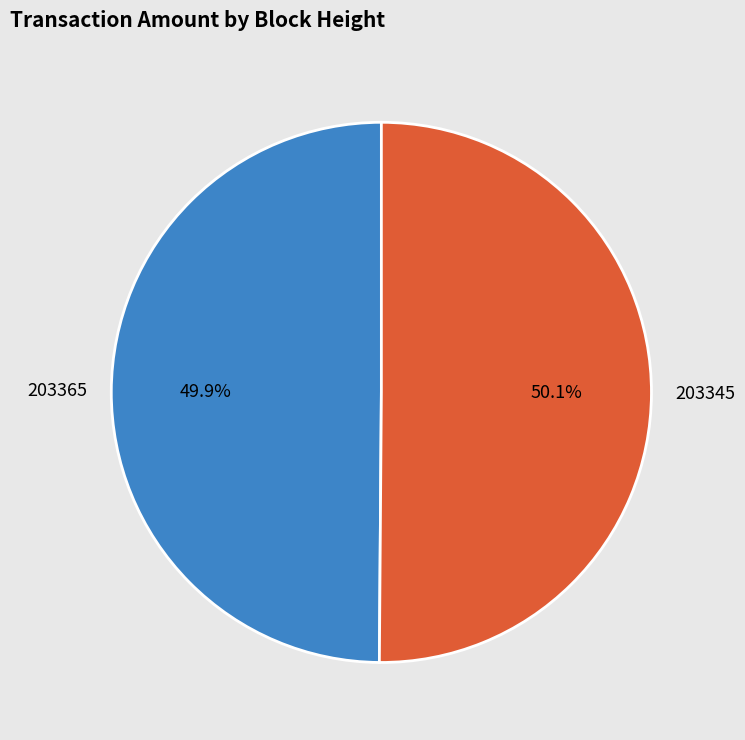

Does any single category account for the majority?

Yes